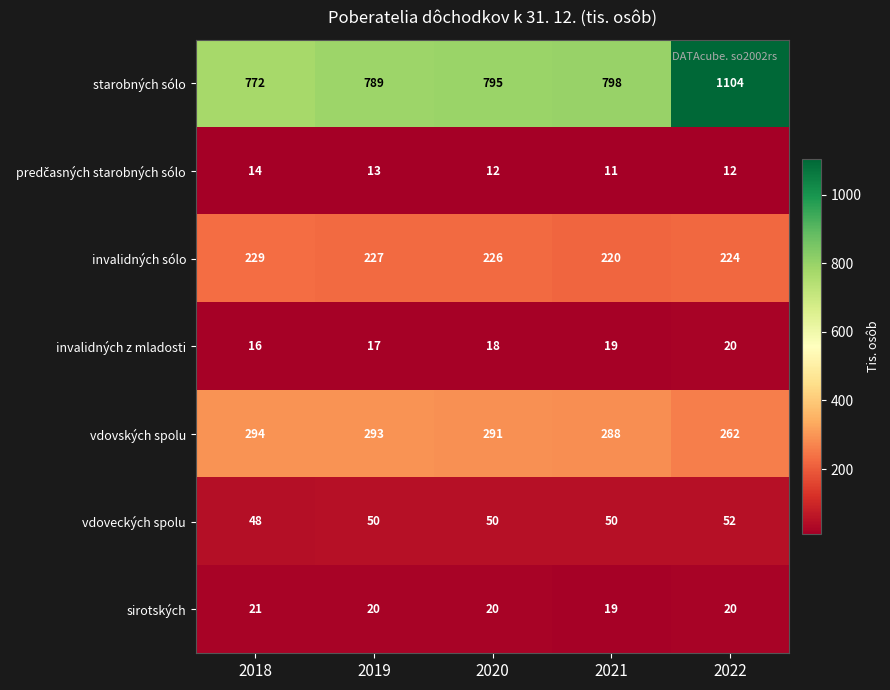

What is the sum of the invalidných z mladosti values at 2019 and 2022?

37